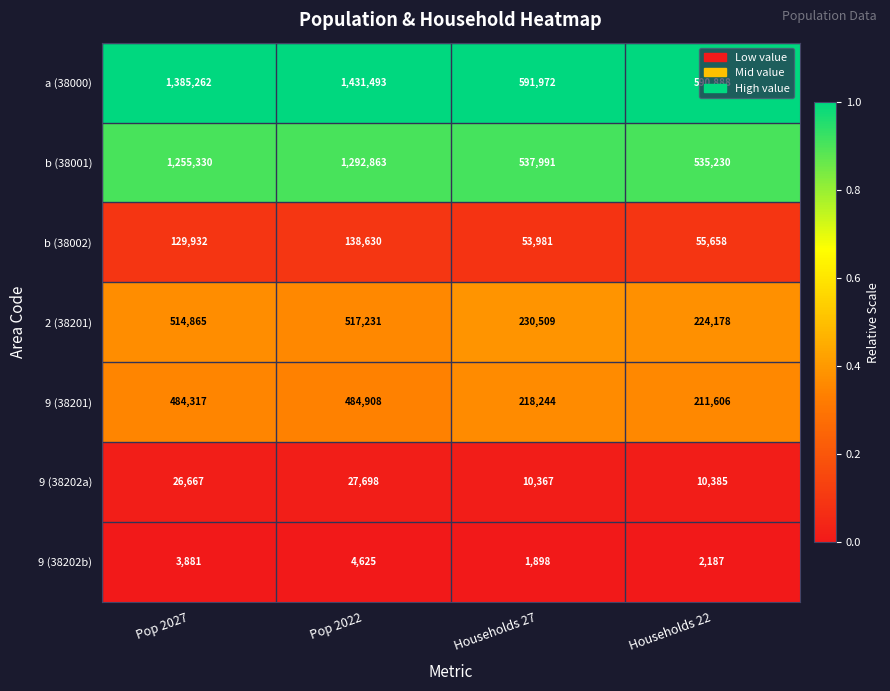

At which category is the sum across all series the highest?

Pop 2022